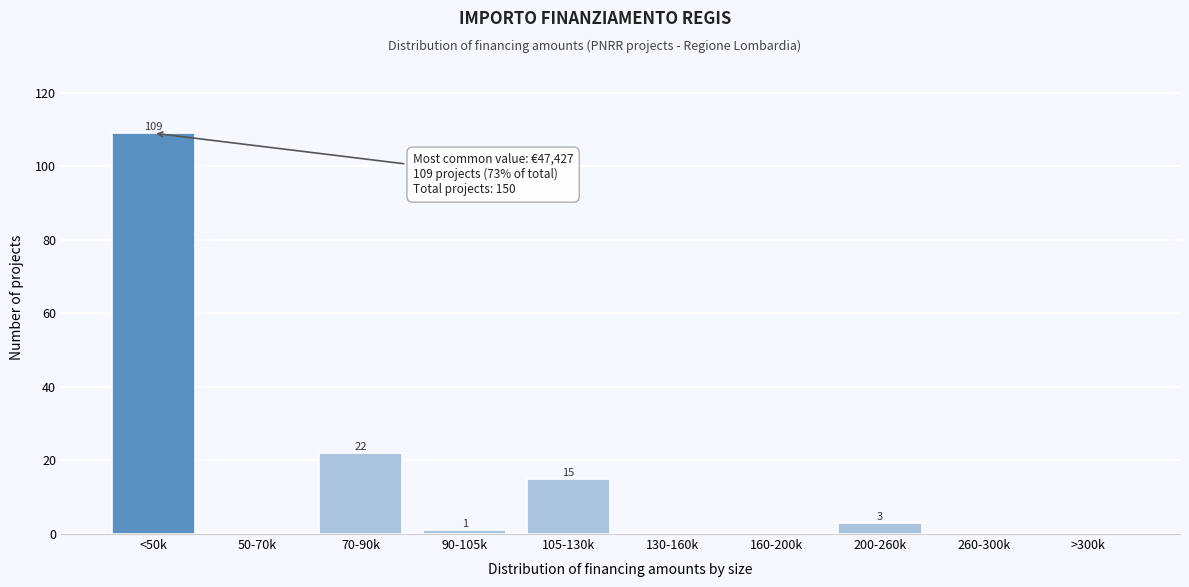

Reading left to right, extract all data points from this chart.

<50k=109	50-70k=0	70-90k=22	90-105k=1	105-130k=15	130-160k=0	160-200k=0	200-260k=3	260-300k=0	>300k=0